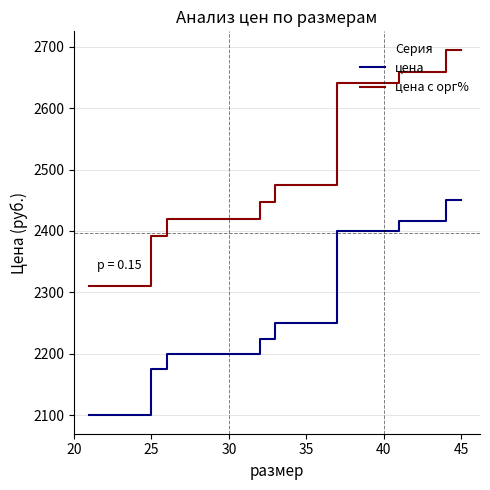

Which series has the largest total across all categories?

цена с орг%